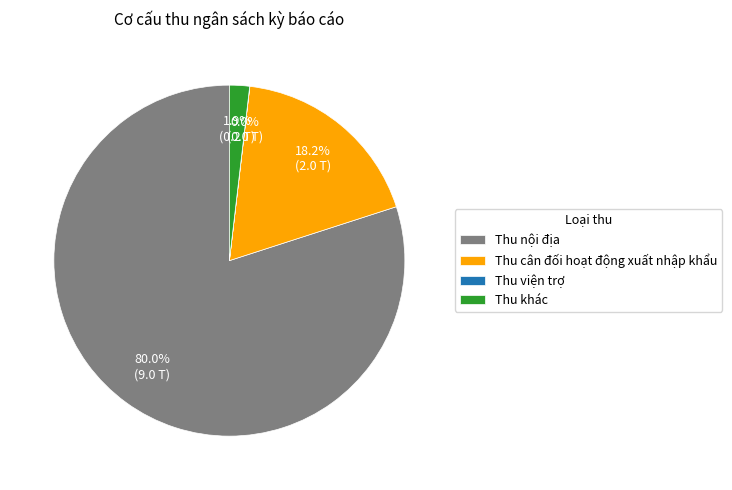

What is the largest slice in the pie chart?

Thu nội địa